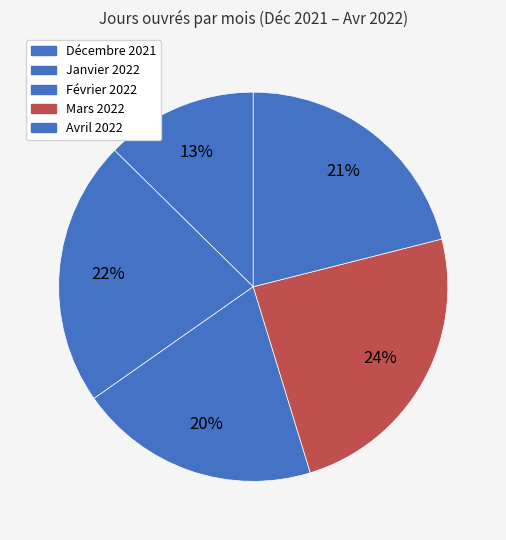

To the nearest percent, what percentage of the pie is Mars 2022?

24%